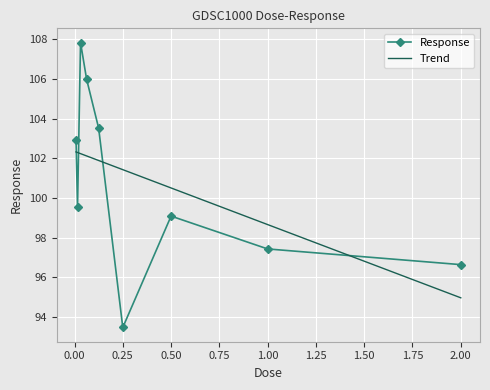

How many values are below 99?

3